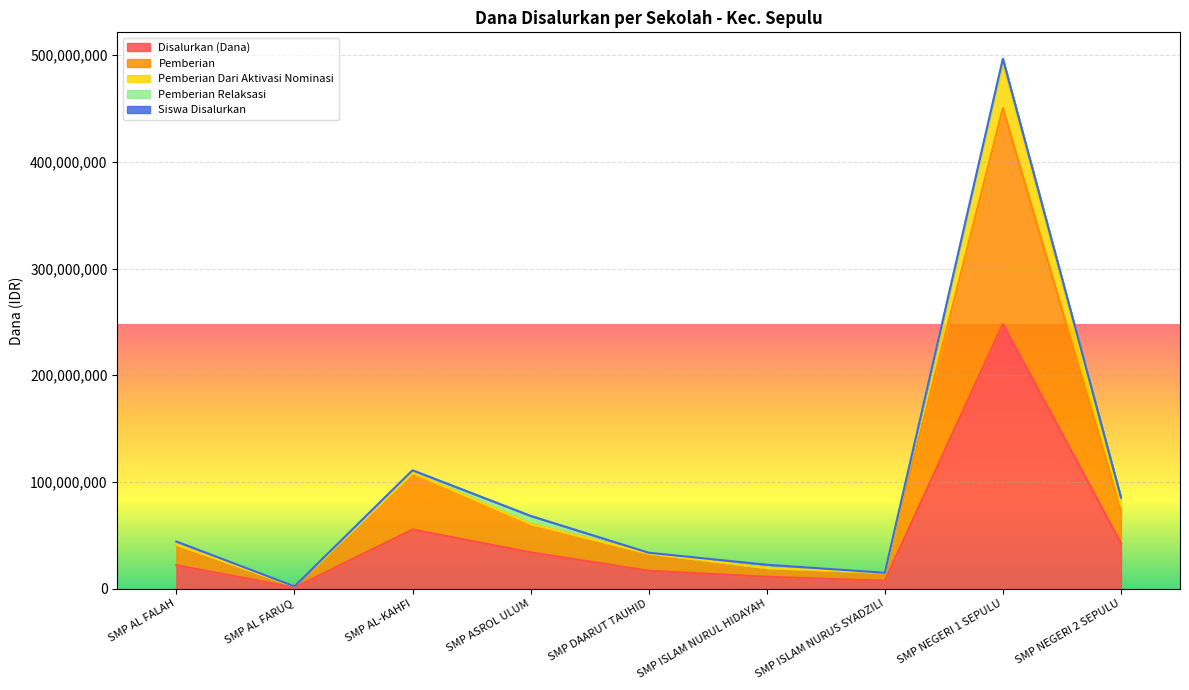

In Disalurkan (Dana), how many points are higher than both neighbors (excluding endpoints)?

2